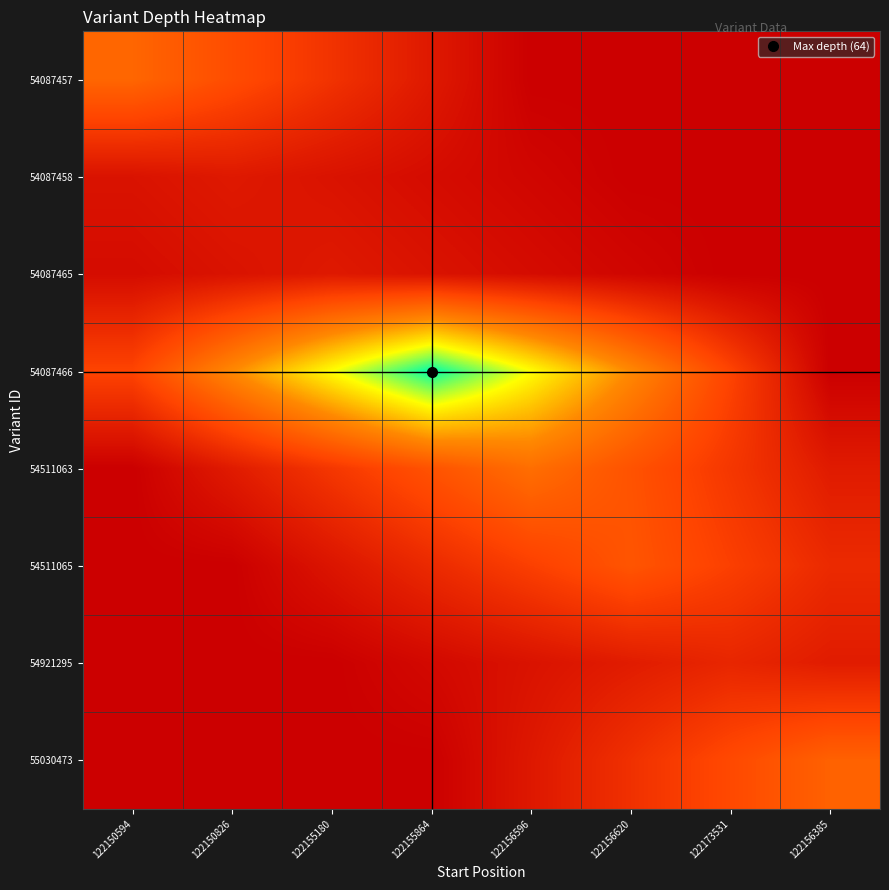

Reading right to left, list all the values displayed in this chart.

54087457: 122156385=0.0	122173531=0.0	122156620=0.0	122156596=0.0	122155864=6.0	122155180=12.0	122150826=18.0	122150594=24.0
54087458: 122156385=0.0	122173531=0.0	122156620=0.0	122156596=1.5	122155864=3.0	122155180=4.5	122150826=6.0	122150594=4.5
54087465: 122156385=0.0	122173531=0.0	122156620=1.5	122156596=3.0	122155864=4.5	122155180=6.0	122150826=4.5	122150594=3.0
54087466: 122156385=0.0	122173531=16.0	122156620=32.0	122156596=48.0	122155864=64.0	122155180=48.0	122150826=32.0	122150594=16.0
54511063: 122156385=6.5	122173531=13.0	122156620=19.5	122156596=26.0	122155864=19.5	122155180=13.0	122150826=6.5	122150594=0.0
54511065: 122156385=10.0	122173531=15.0	122156620=20.0	122156596=15.0	122155864=10.0	122155180=5.0	122150826=0.0	122150594=0.0
54921295: 122156385=6.8	122173531=9.0	122156620=6.8	122156596=4.5	122155864=2.2	122155180=0.0	122150826=0.0	122150594=0.0
55030473: 122156385=23.0	122173531=17.2	122156620=11.5	122156596=5.8	122155864=0.0	122155180=0.0	122150826=0.0	122150594=0.0